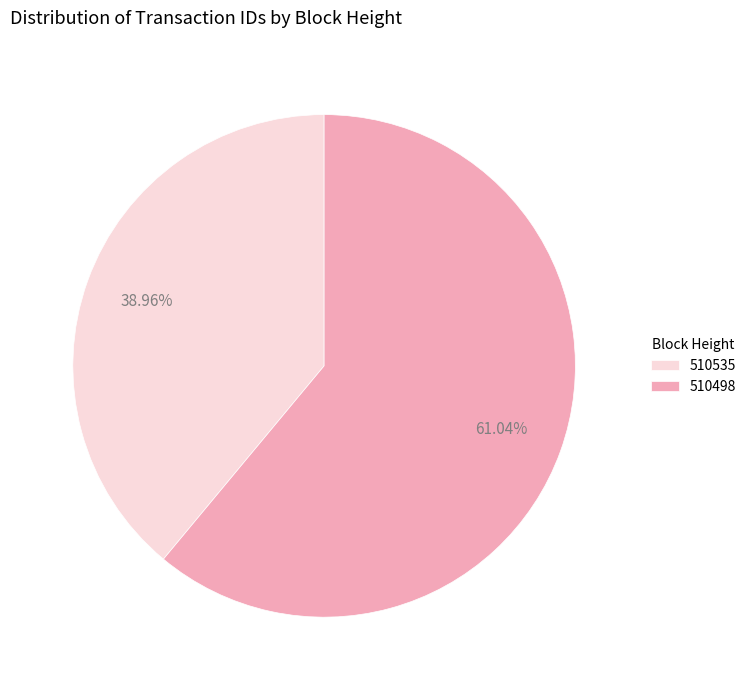

How many slices are in this pie chart?

2